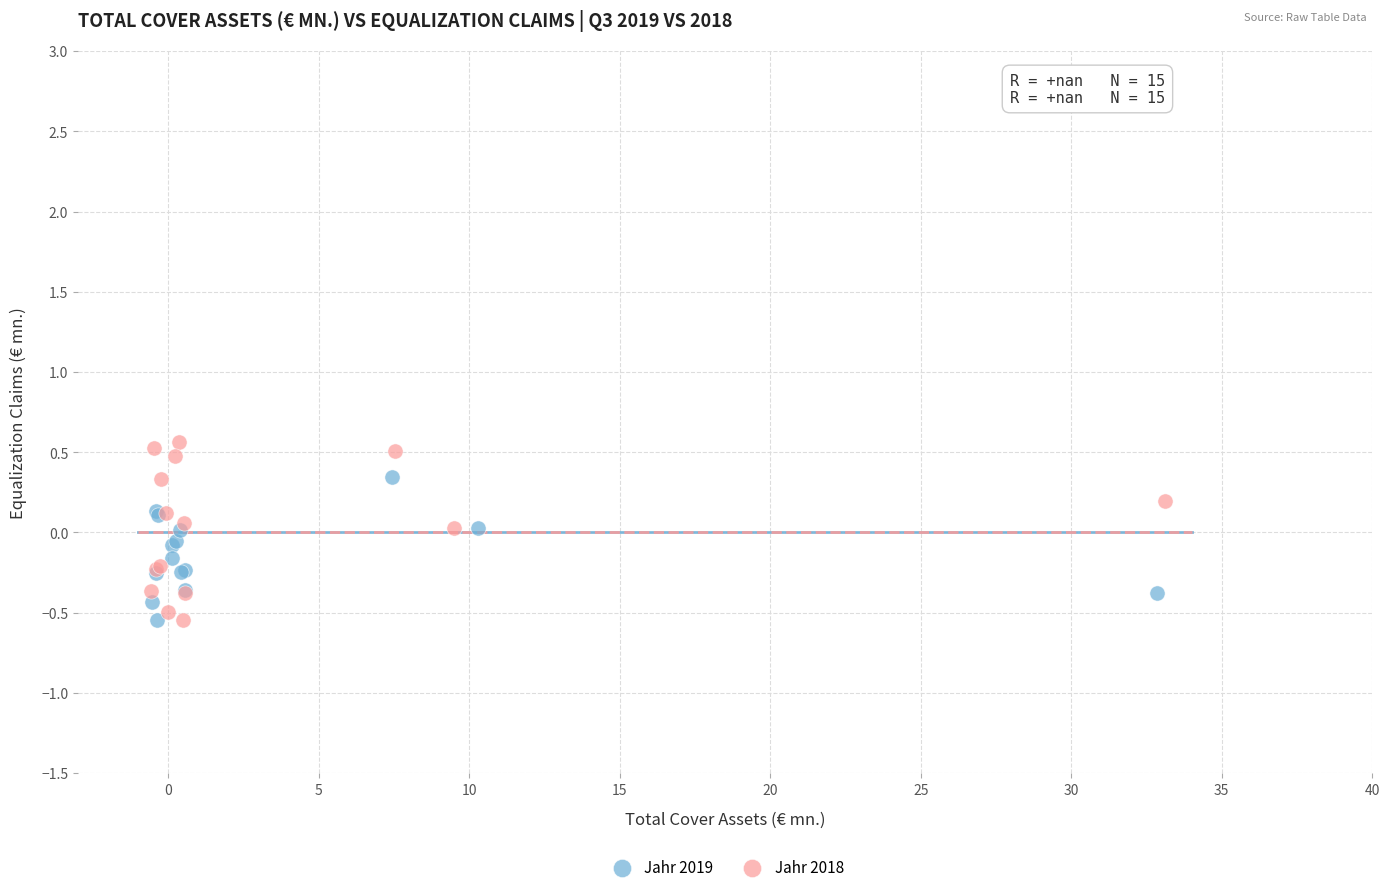

Which series has the largest Y range (max minus min)?

Jahr 2018